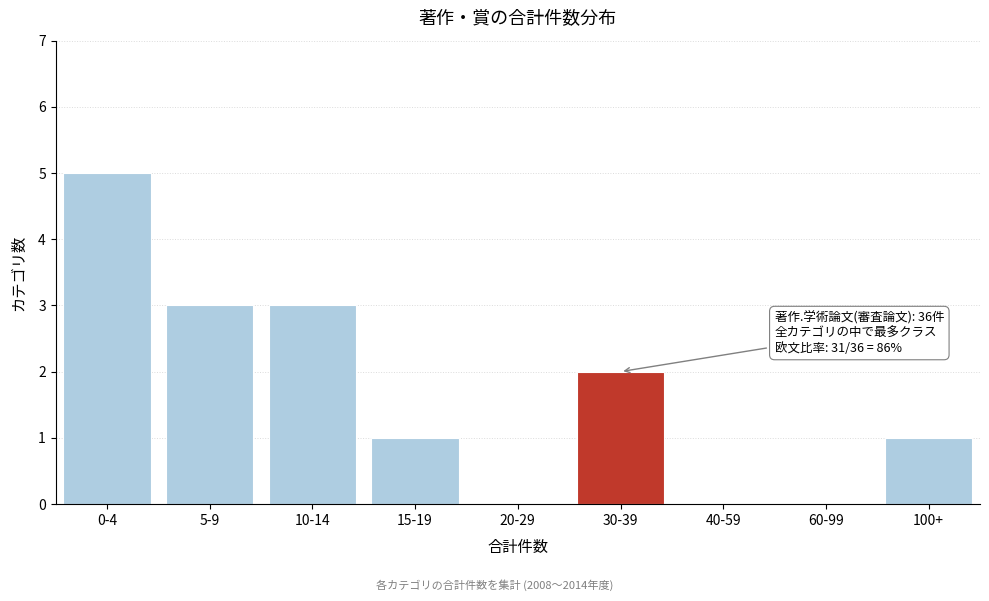

Reading left to right, list all the values displayed in this chart.

0-4=5	5-9=3	10-14=3	15-19=1	20-29=0	30-39=2	40-59=0	60-99=0	100+=1